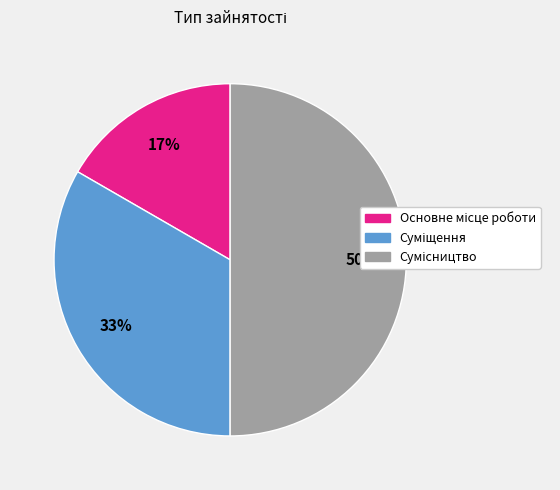

To the nearest percent, what is the difference between the largest and smallest slice percentages?

33%